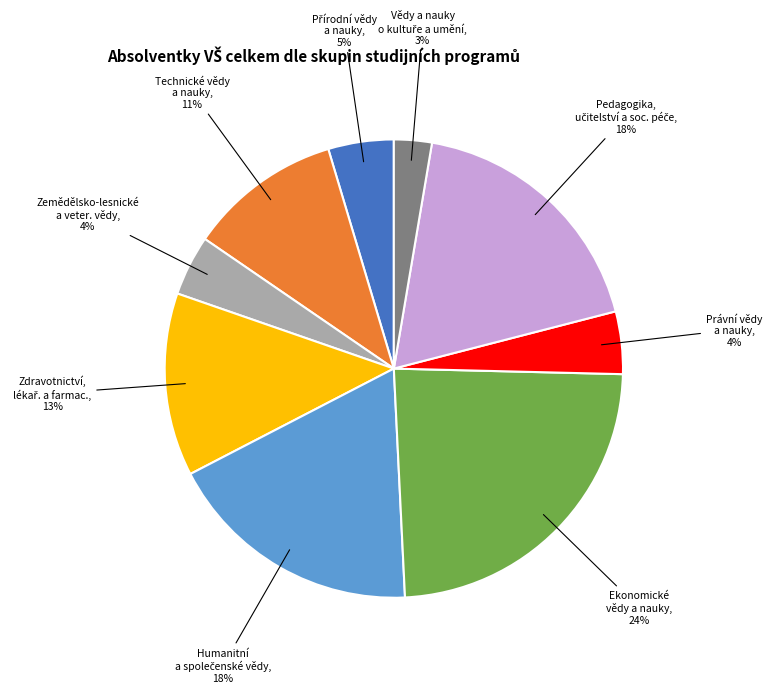

The Ekonomické vědy a nauky, 24% slice represents 18% of the pie. True or false?

False